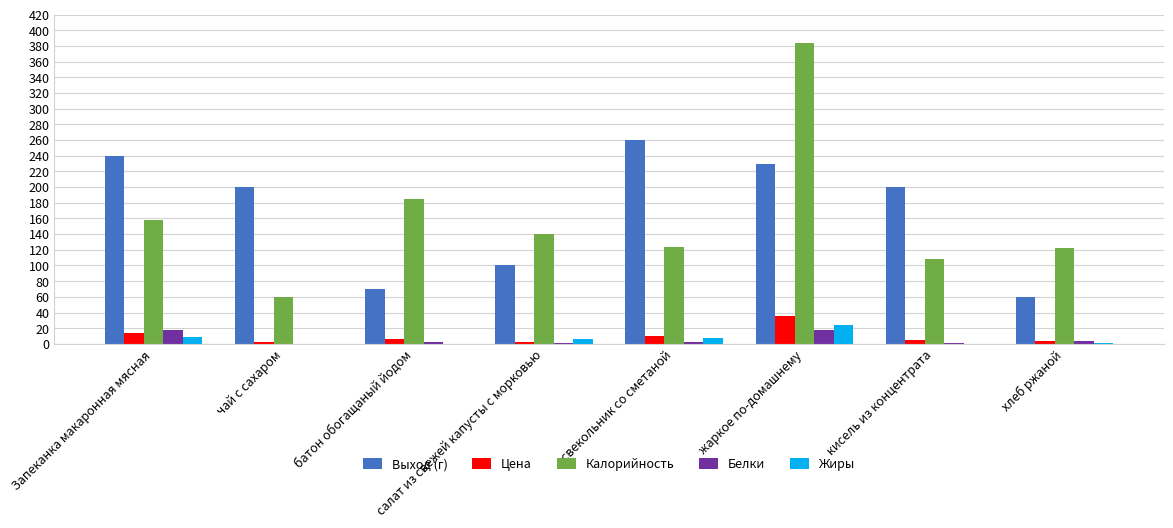

Which series changed the most between батон обогащаный йодом and свекольник со сметаной?

Выход (г)